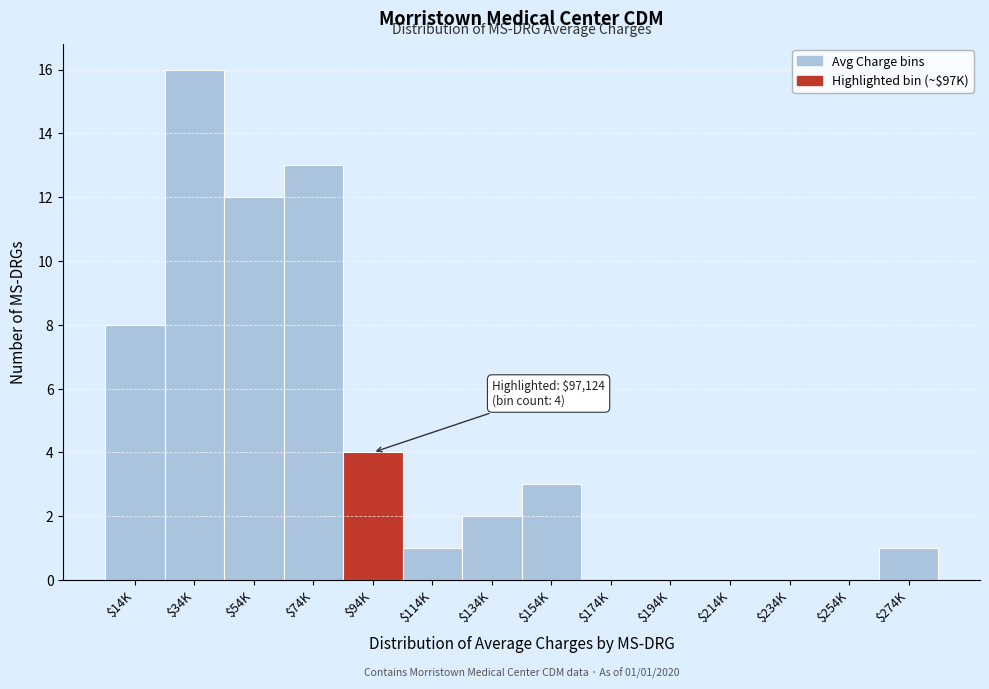

What value does the data have at $94K?

4